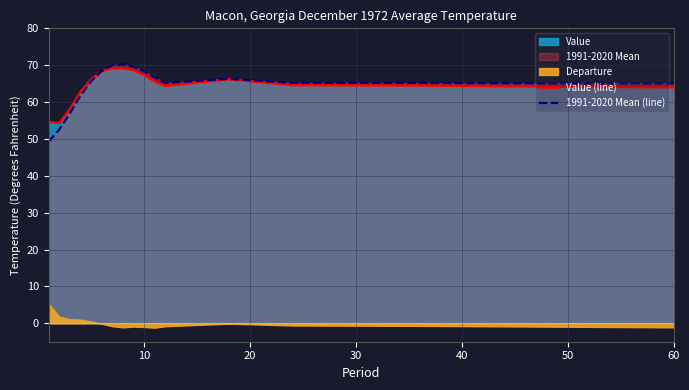

What is the maximum value for 1991-2020 Mean (line)?

70.3